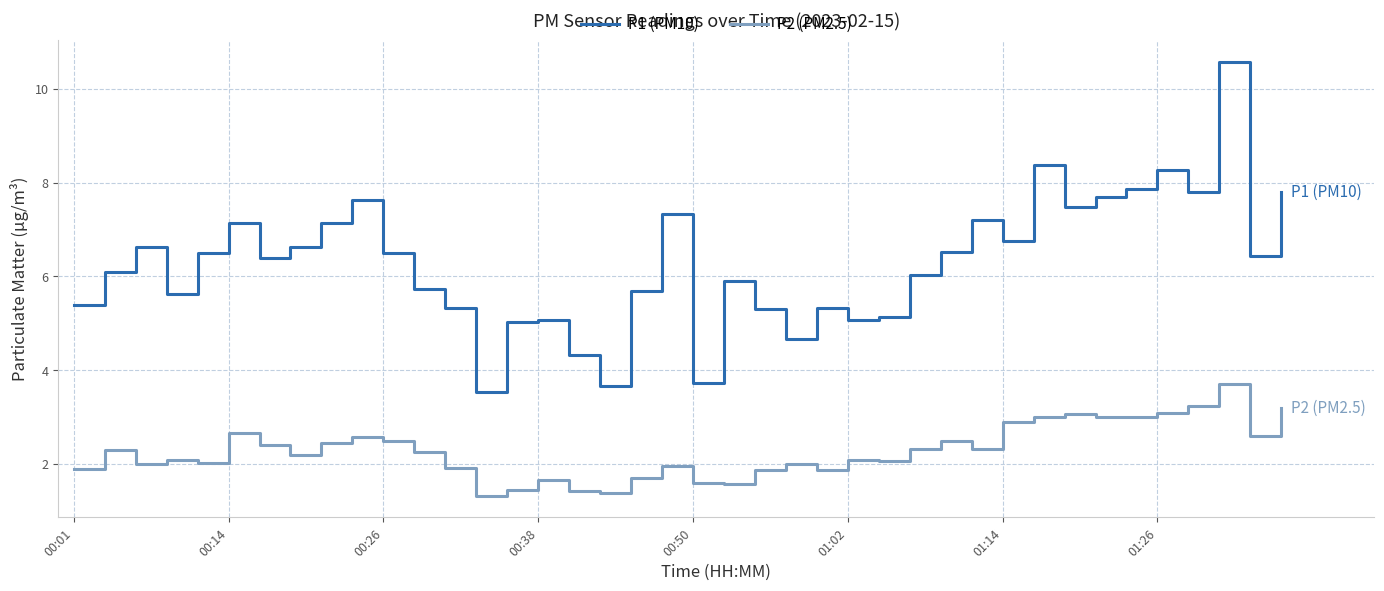

What are all the series names shown in the legend?

P1 (PM10), P2 (PM2.5)